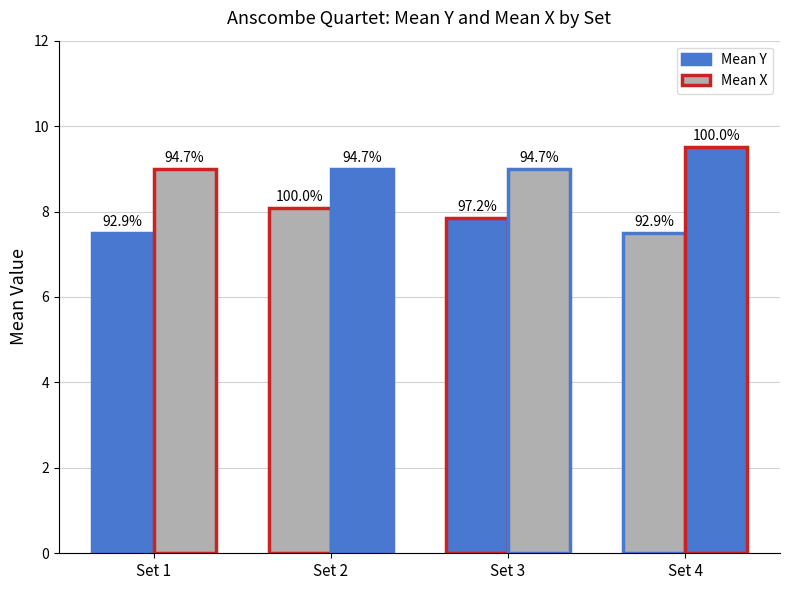

How many bars are there in total?

8